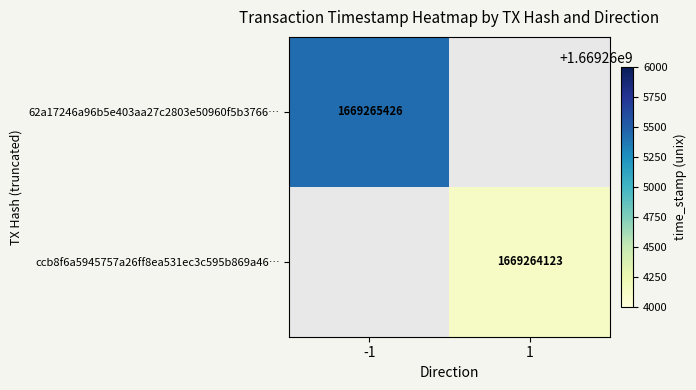

True or false: 62a17246a96b5e403aa27c2803e50960f5b3766 has a value of 1669265426 at time_stamp.

True